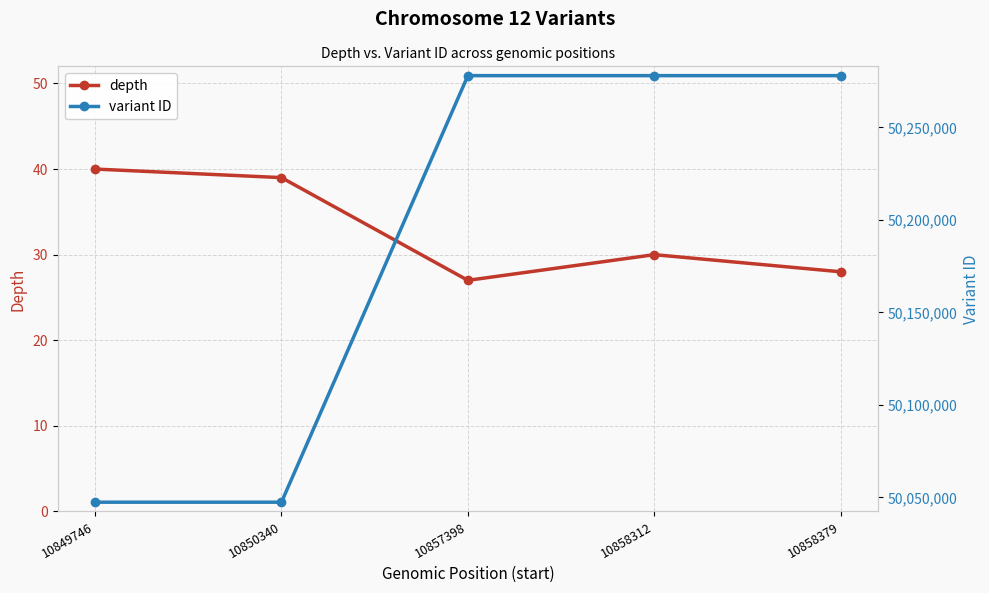

True or false: variant ID and depth cross at least once.

False